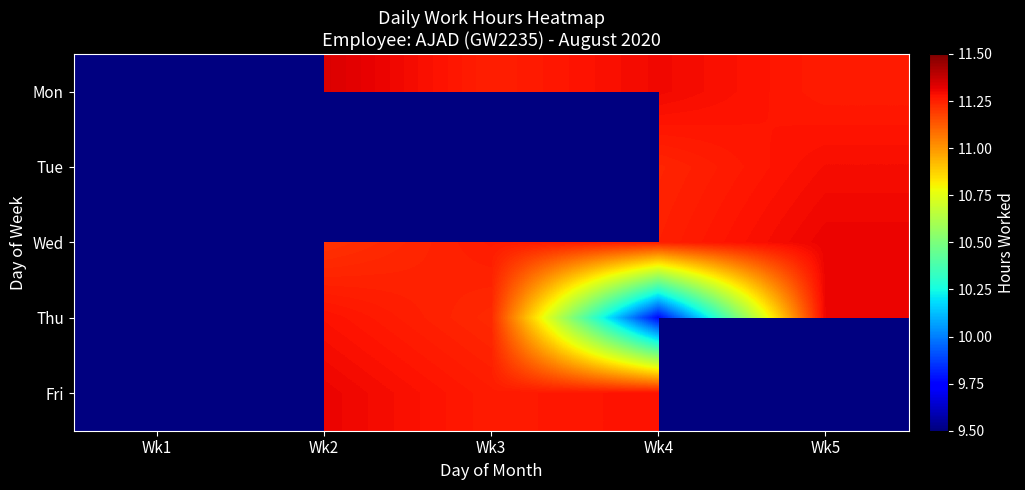

Which category has the lowest value in the Tue series?

Wk1